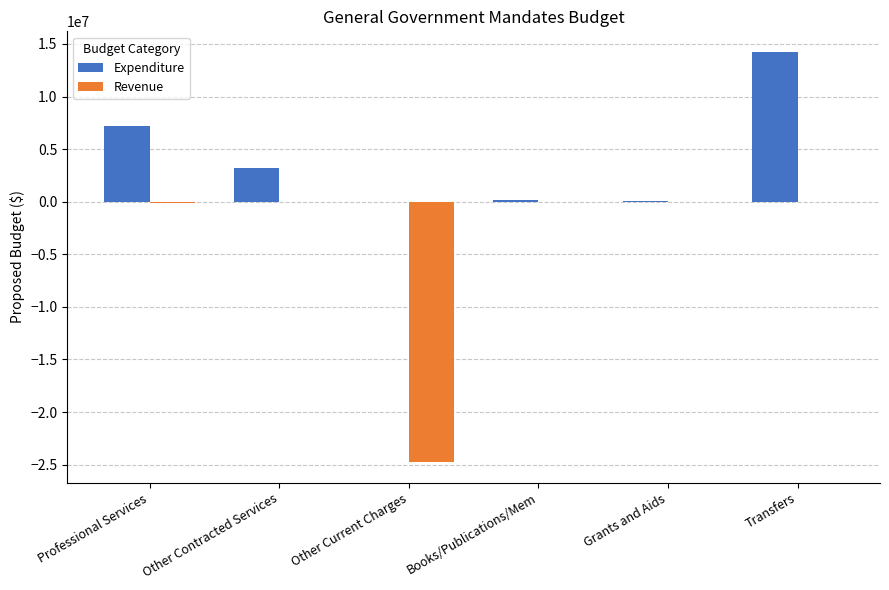

What is the sum of all Expenditure values?

24891254